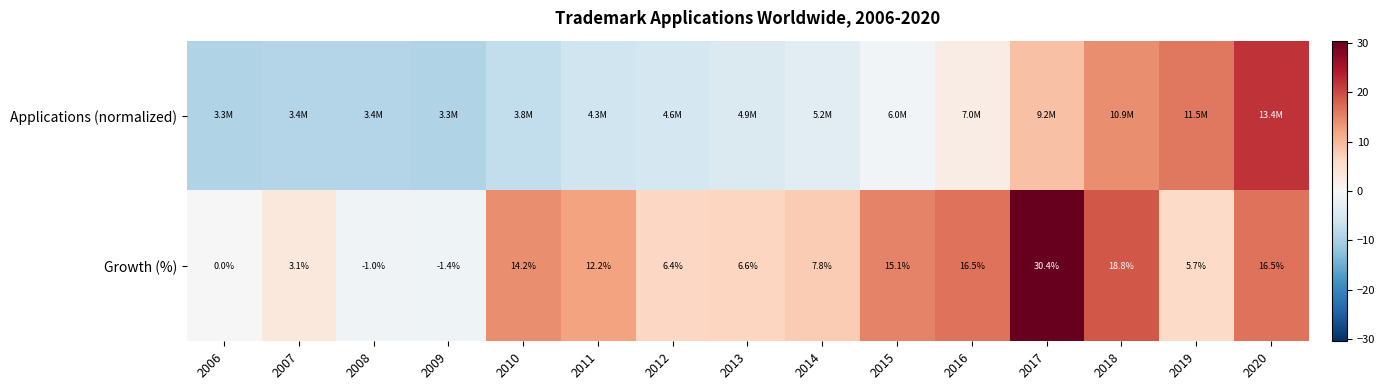

How many data points in Growth (%) are above 7?

8